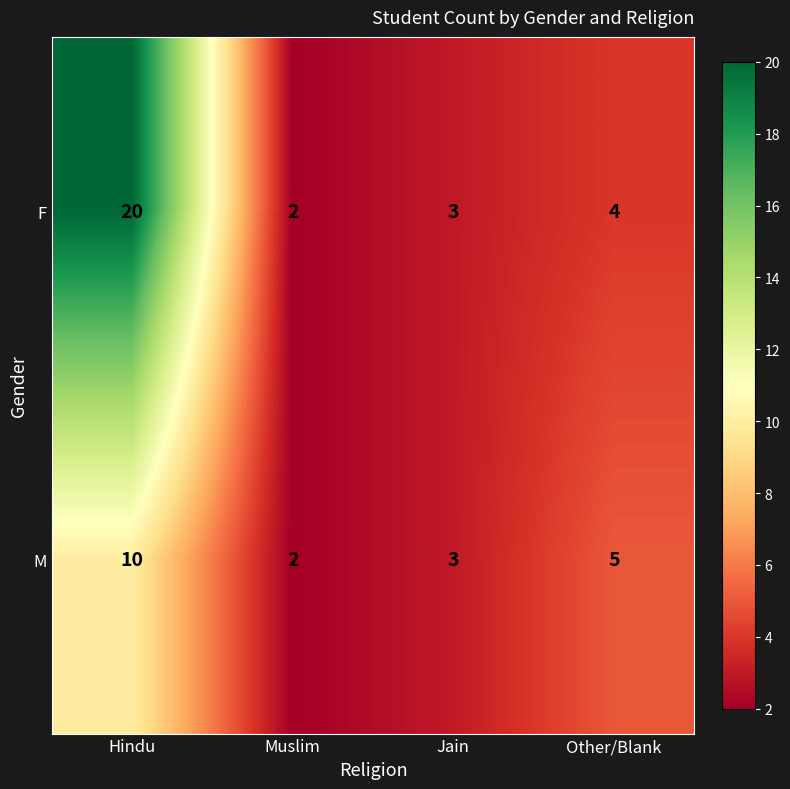

Which series has the widest spread of values?

F